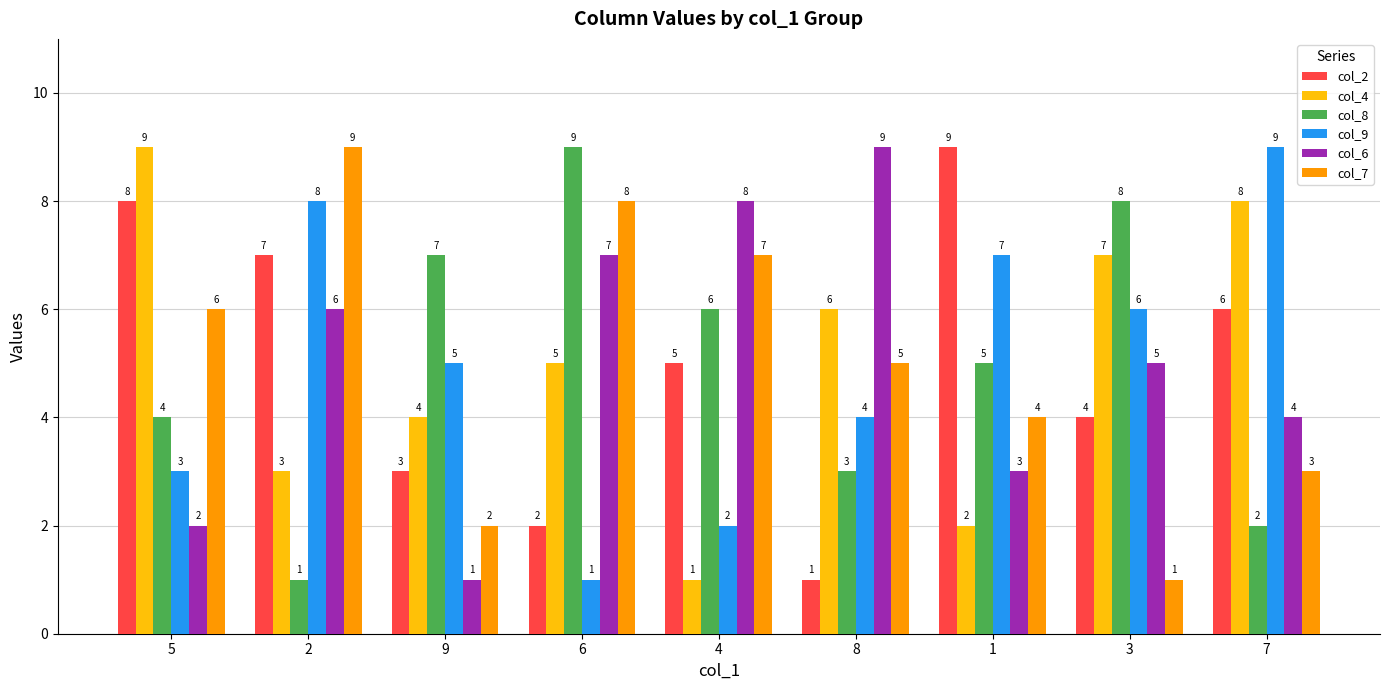

What is the spread (max minus min) of values at 3?

7